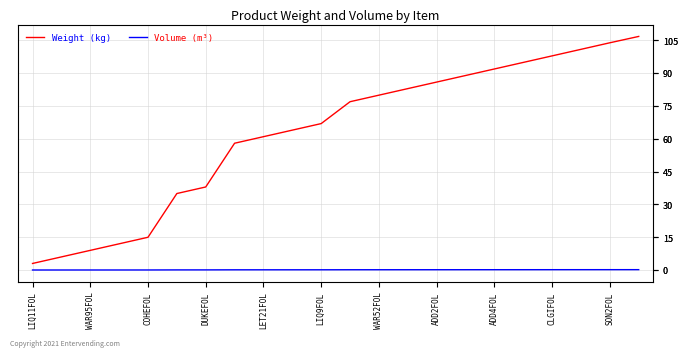

Reading left to right, transcribe all the data shown in this chart.

Weight (kg): 3.0	6.0	9.0	12.0	15.0	35.0	38.0	58.0	61.0	63.9	66.9	76.9	79.9	82.9	85.9	88.9	91.9	94.9	97.9	100.9	103.9	106.8
Volume (m³): 0.0	0.0	0.0	0.0	0.0	0.1	0.1	0.1	0.1	0.1	0.1	0.1	0.1	0.1	0.1	0.1	0.1	0.1	0.2	0.2	0.2	0.2